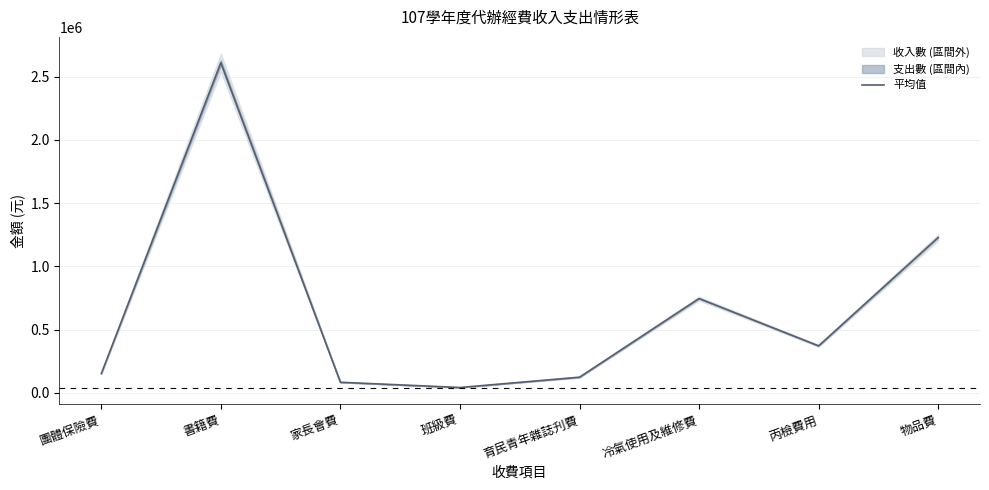

How many categories are shown in the chart?

8